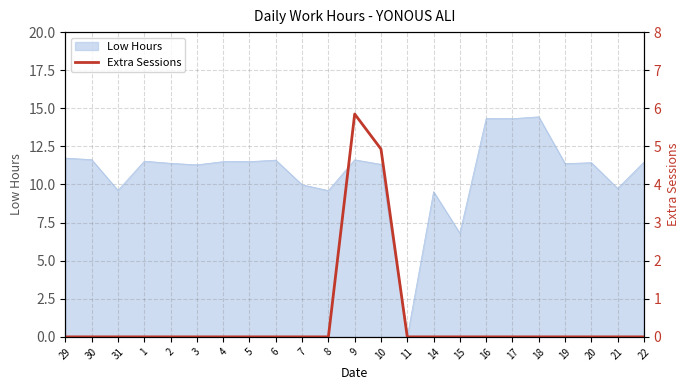

The chart shows a value of 1.8 at 17. True or false?

False